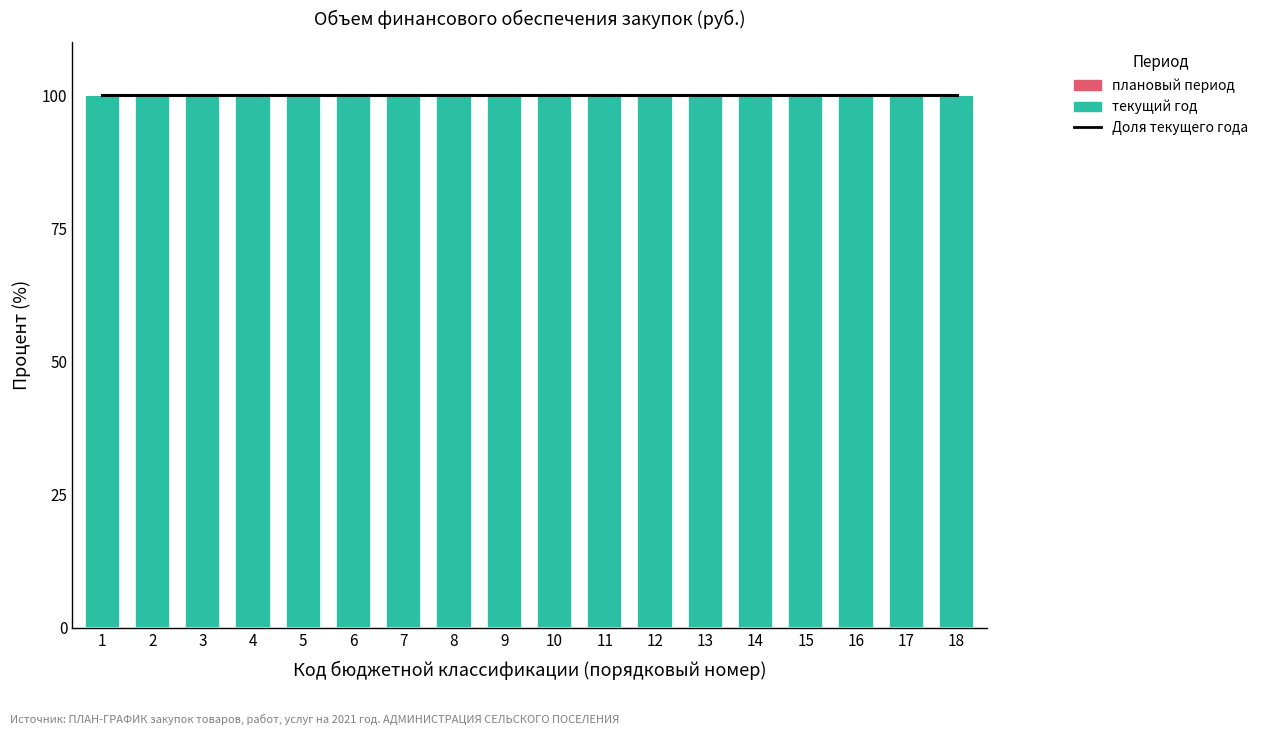

True or false: Доля текущего года has a value of 100 at 8.

True